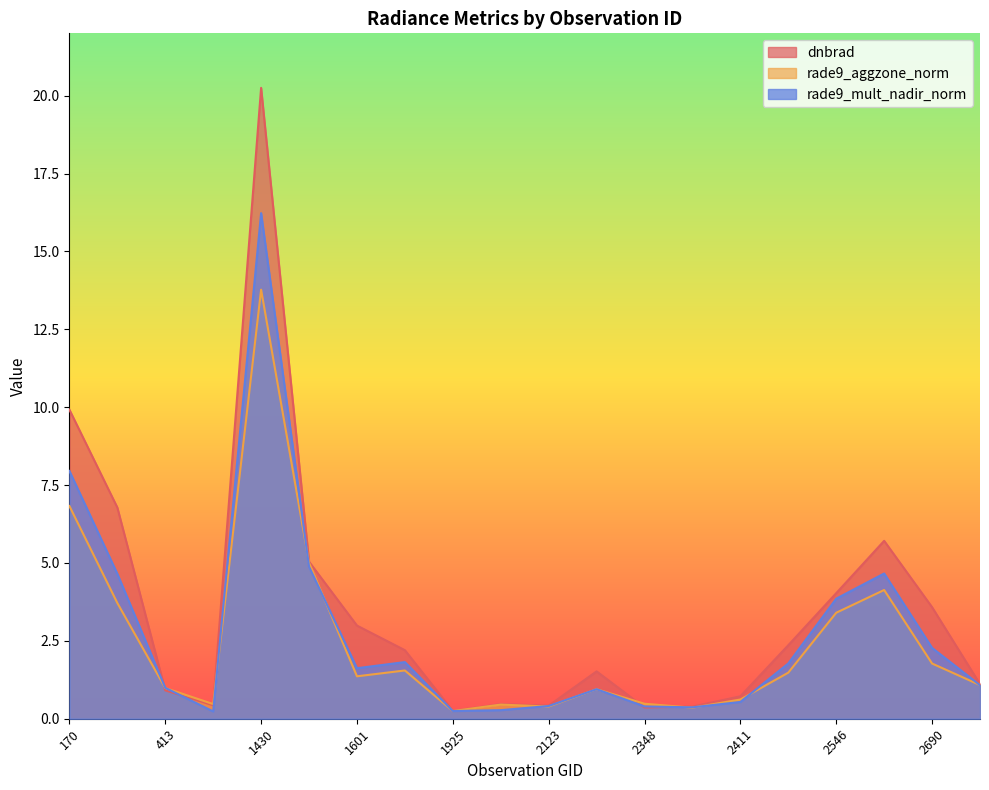

Which series has the largest range (max minus min)?

dnbrad